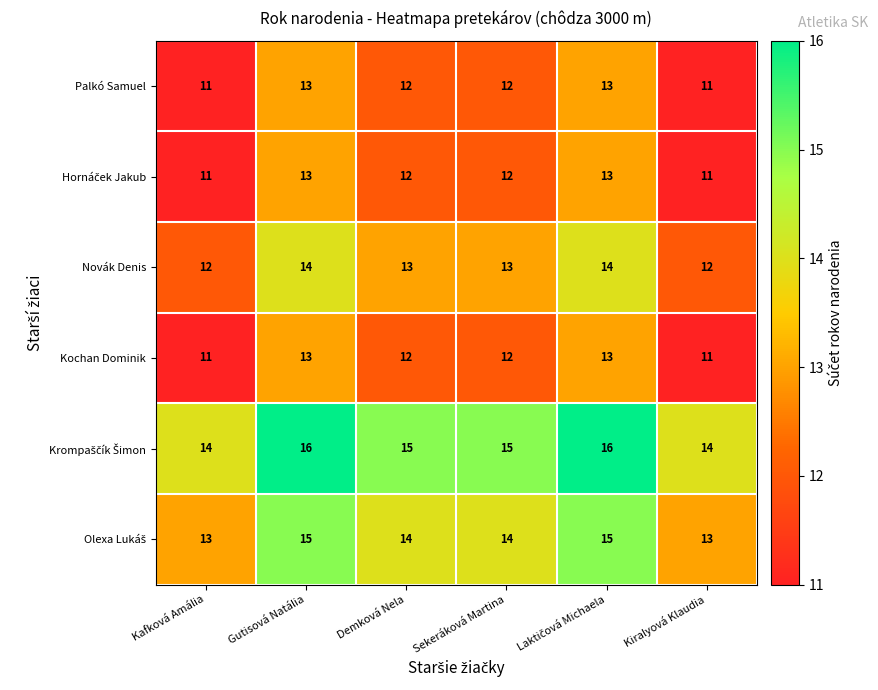

What is the difference between the highest and lowest values at Gutisová Natália?

3